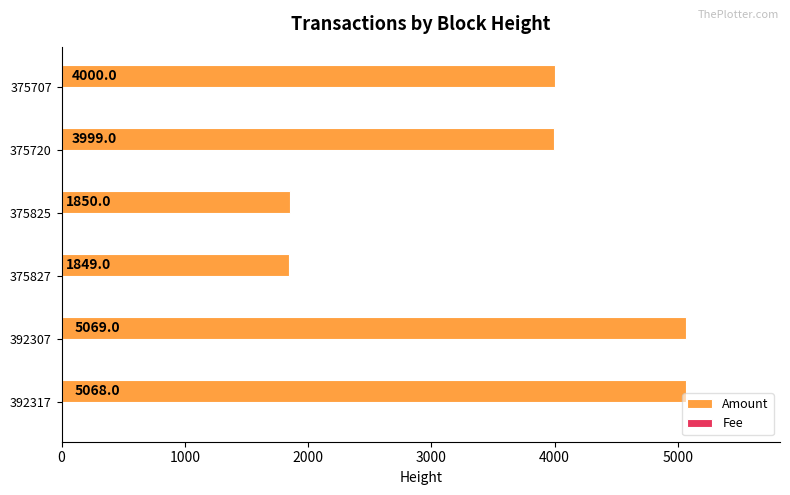

Which series changed the most between 392307 and 375707?

Amount